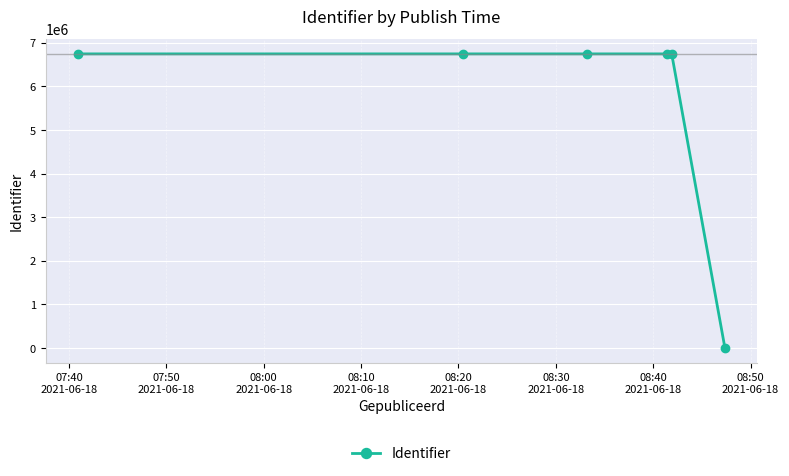

What is the difference between the maximum and minimum values?

6746589